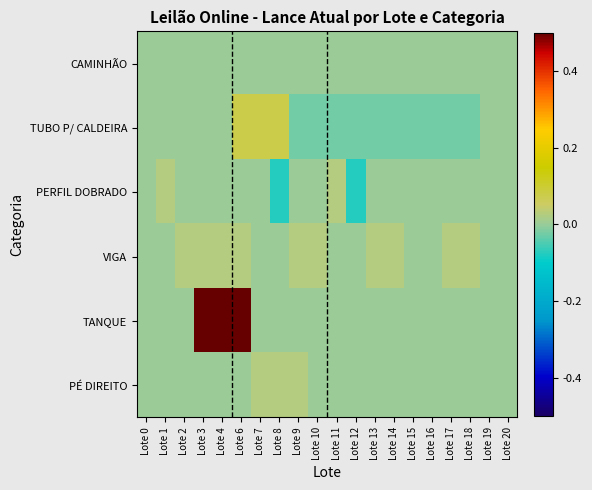

Which has a higher value, Lote 10 or Lote 9?

Lote 10